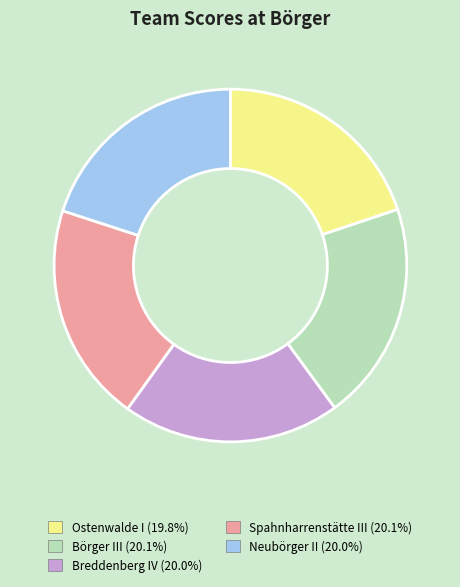

What is the ratio of the value at Spahnharrenstätte III to the value at Breddenberg IV?

1.0